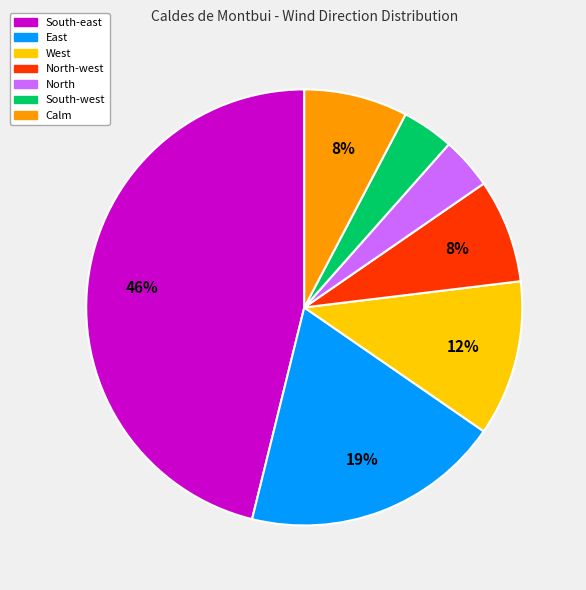

To the nearest percent, what is the difference between the largest and smallest slice percentages?

42%